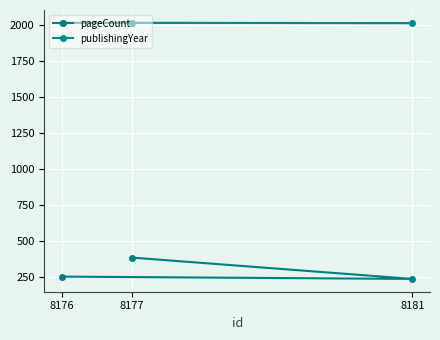

List the labels in order of publishingYear value, smallest first.

8181, 8177, 8176